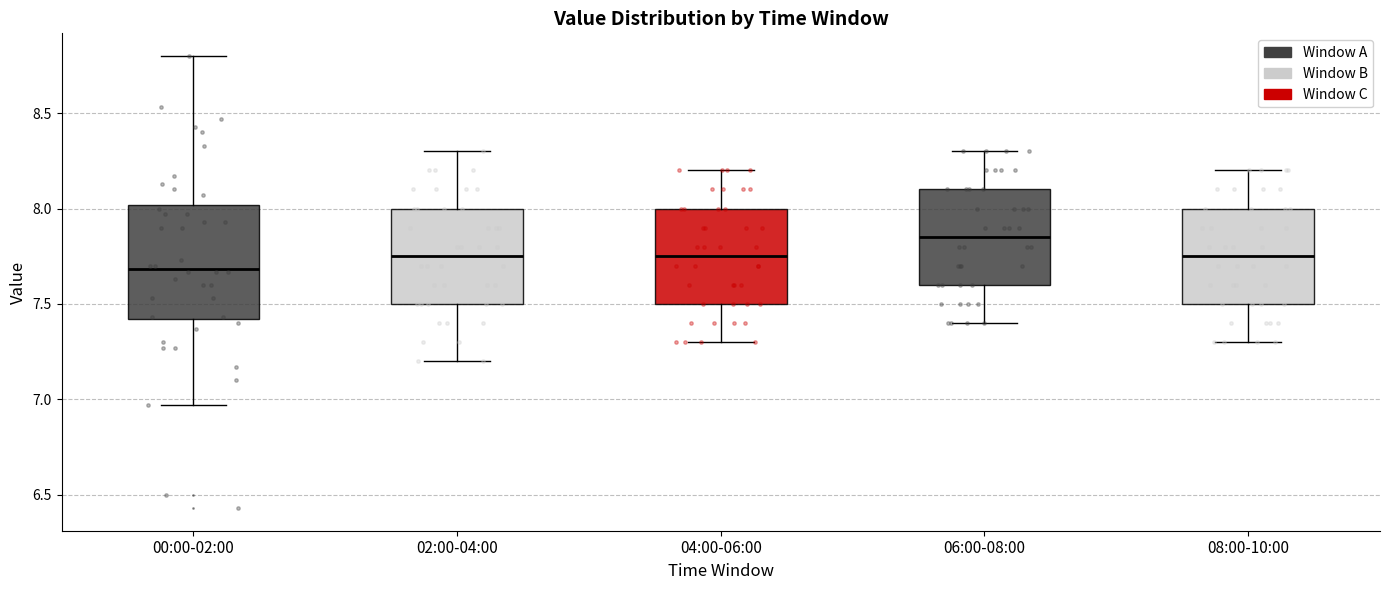

Comparing the boxes themselves (not the whiskers), which one is the tallest?

00:00-02:00